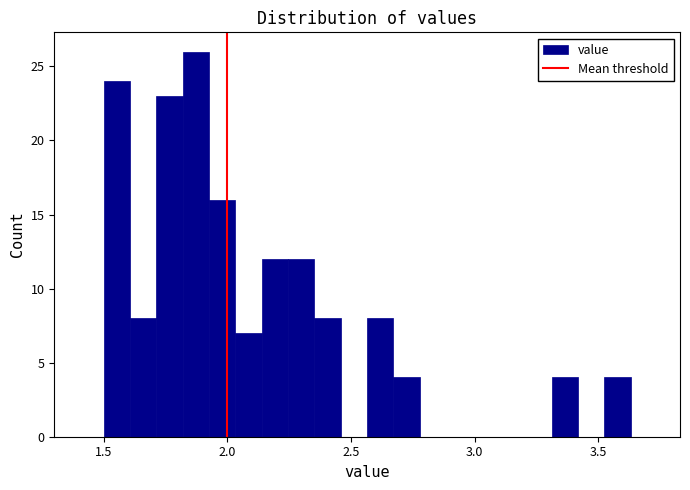

Around what value on the x-axis is the tallest bar? Give the approximate position of its centre, as read against the axis.

1.85